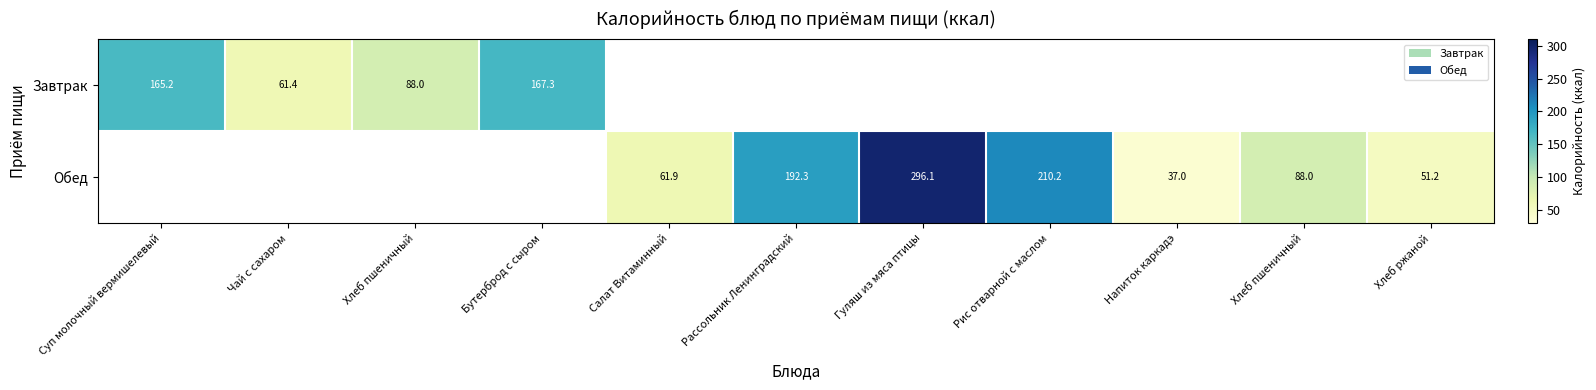

What is the minimum value for Завтрак?

61.4